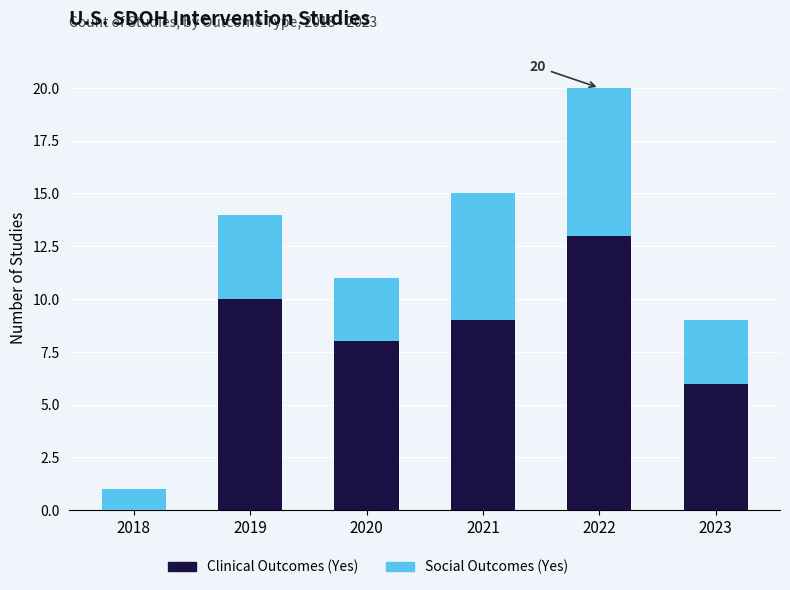

The value of Clinical Outcomes (Yes) at 2020 is 8. True or false?

True